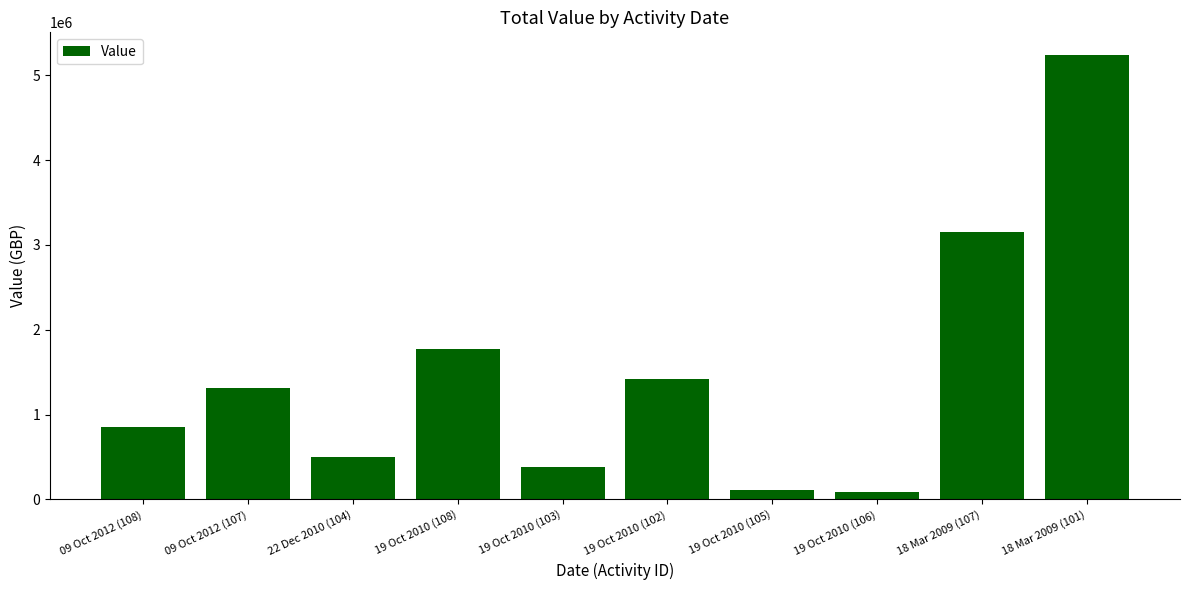

What is the sum of the values at 22 Dec 2010 (104) and 18 Mar 2009 (107)?

3649808